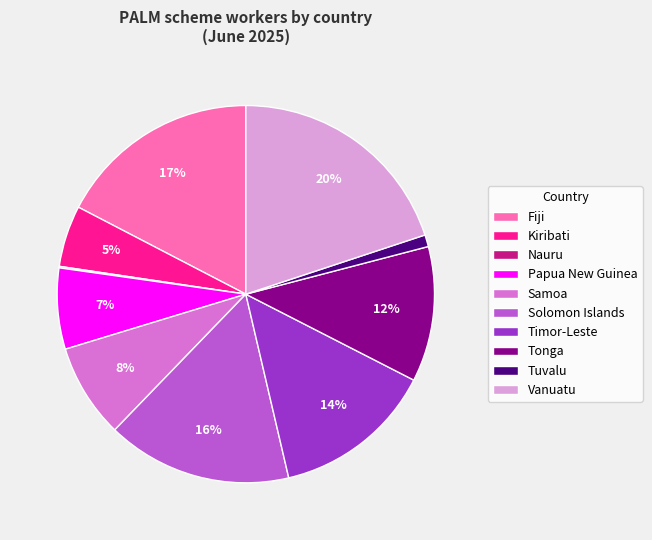

What is the largest slice in the pie chart?

Vanuatu